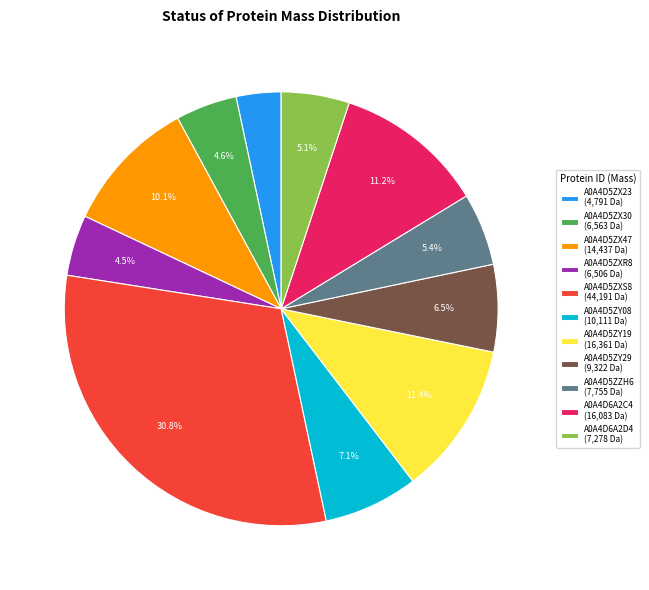

How many segments does this pie chart have?

11